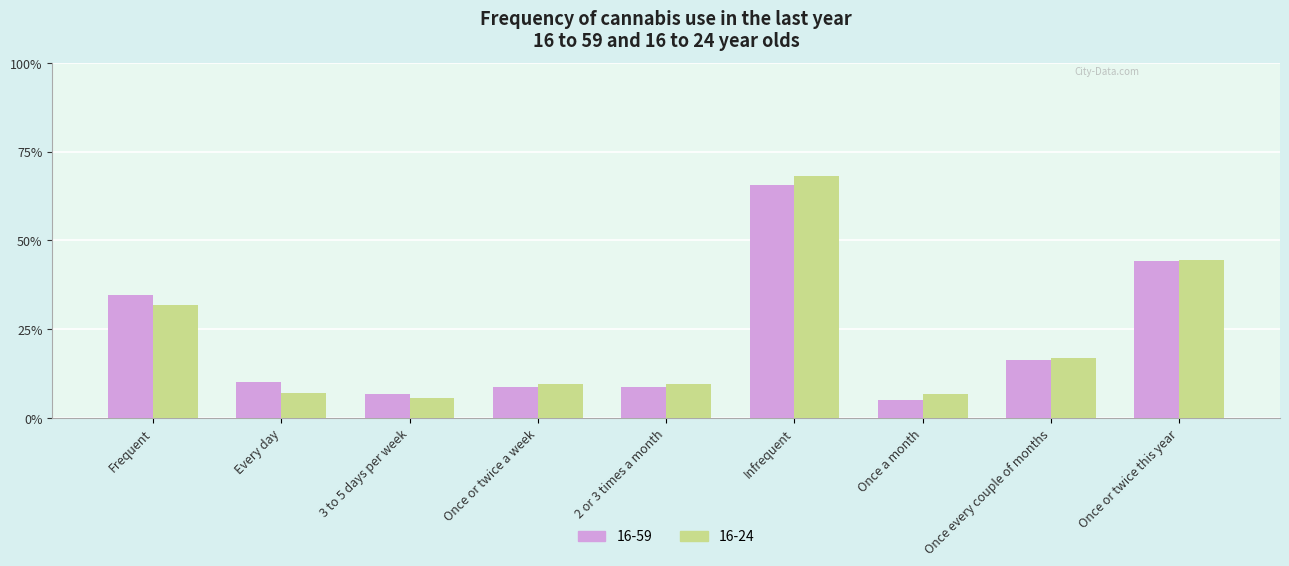

Does the chart contain stacked bars?

No